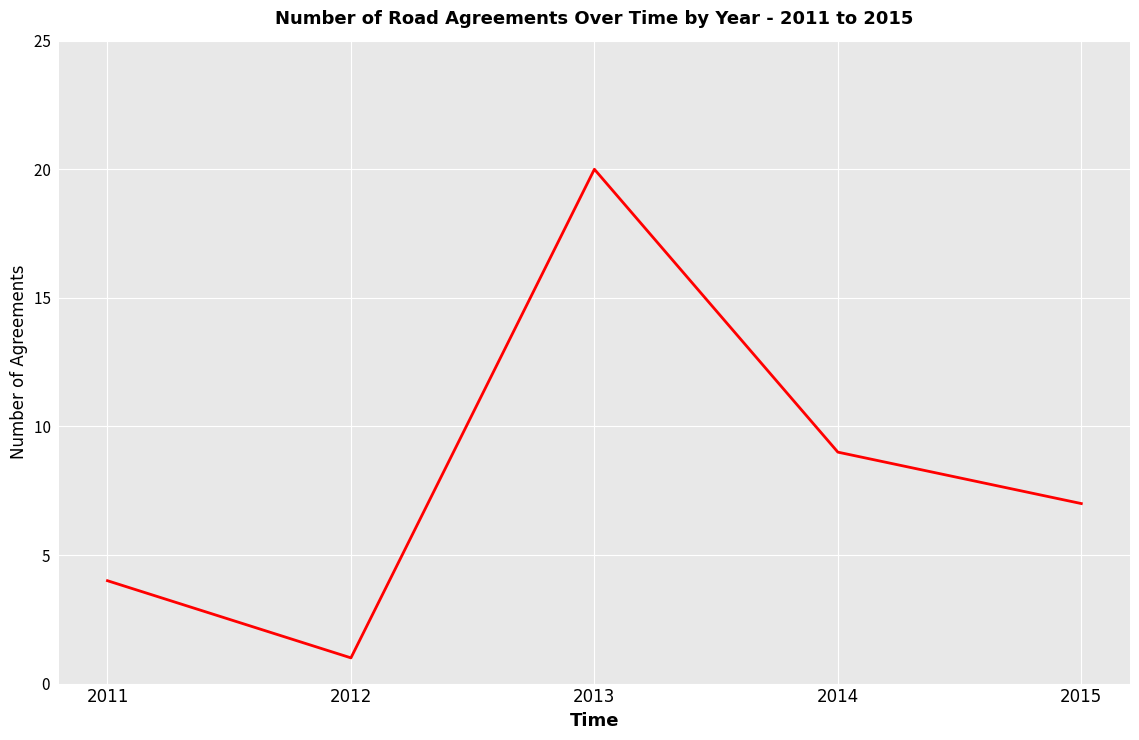

True or false: the data shows 1 at 2012.

True